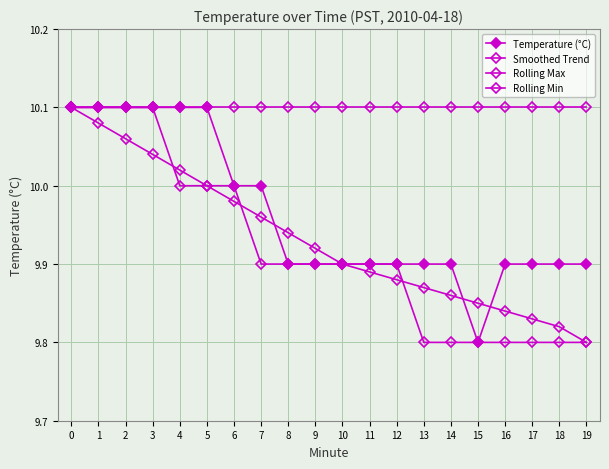

What is the average value of the Rolling Min series?

9.9